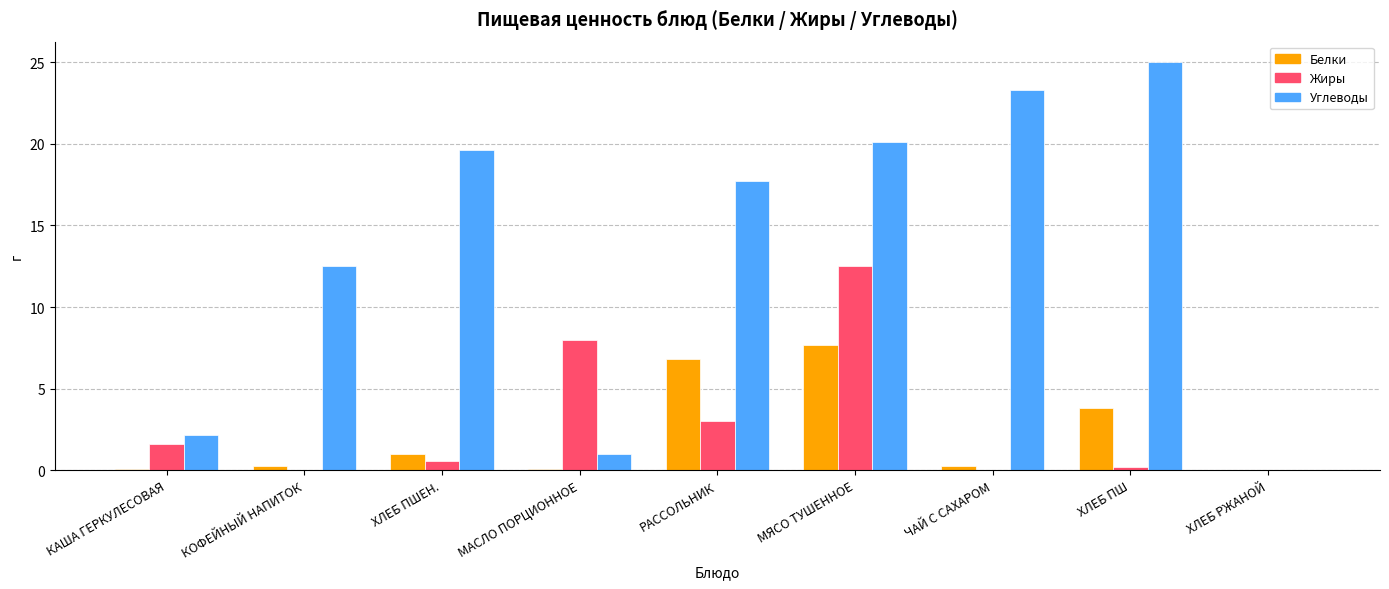

Are the bars grouped side by side (vs. stacked)?

Yes